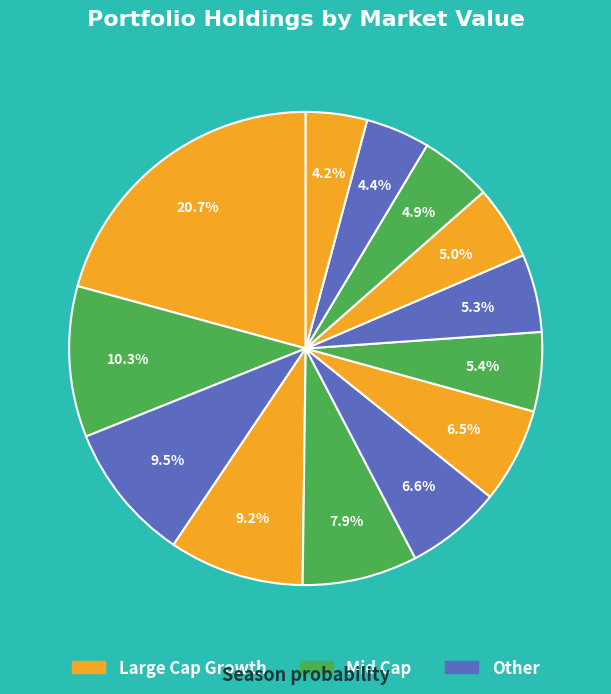

Does any single category account for the majority?

No